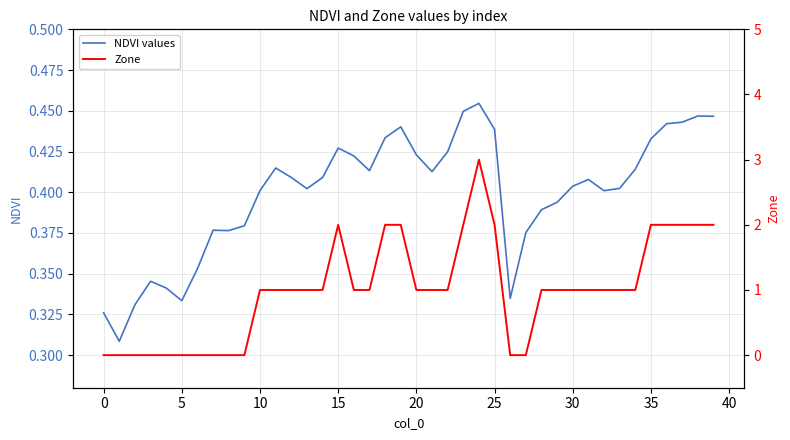

What is the label of the 10th point from the right?

30